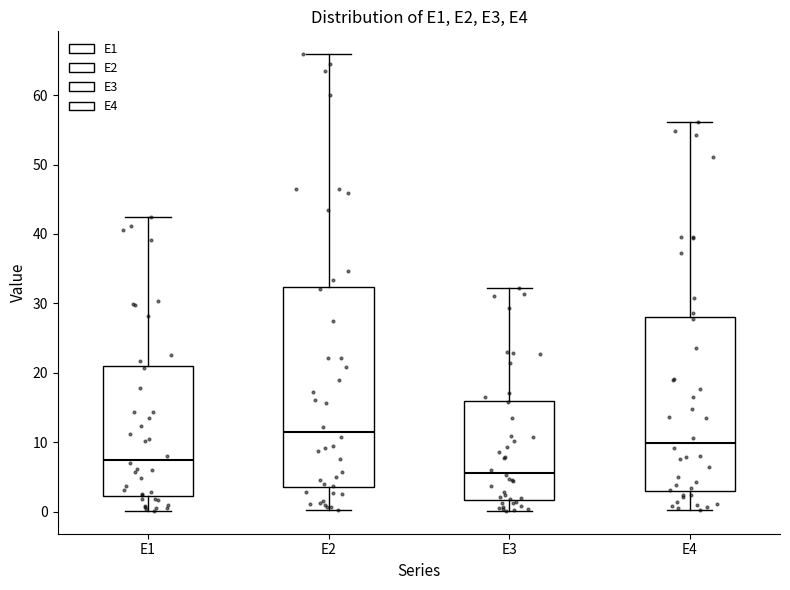

Reading left to right, transcribe this box plot: for each box, give where its median line is, the range the box spans, and where its two whiskers end, as read against the y-axis. The values are not printed on the chart, so give them approximately, as read against the axis.

E1: median 7, box 2 to 21, whiskers 0 to 42
E2: median 12, box 3 to 32, whiskers 0 to 66
E3: median 6, box 2 to 16, whiskers 0 to 32
E4: median 10, box 3 to 28, whiskers 0 to 56